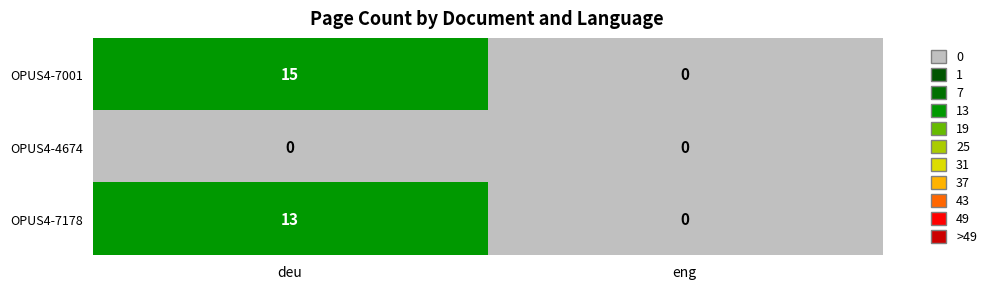

Rank the series at deu from lowest to highest value.

OPUS4-4674, OPUS4-7178, OPUS4-7001